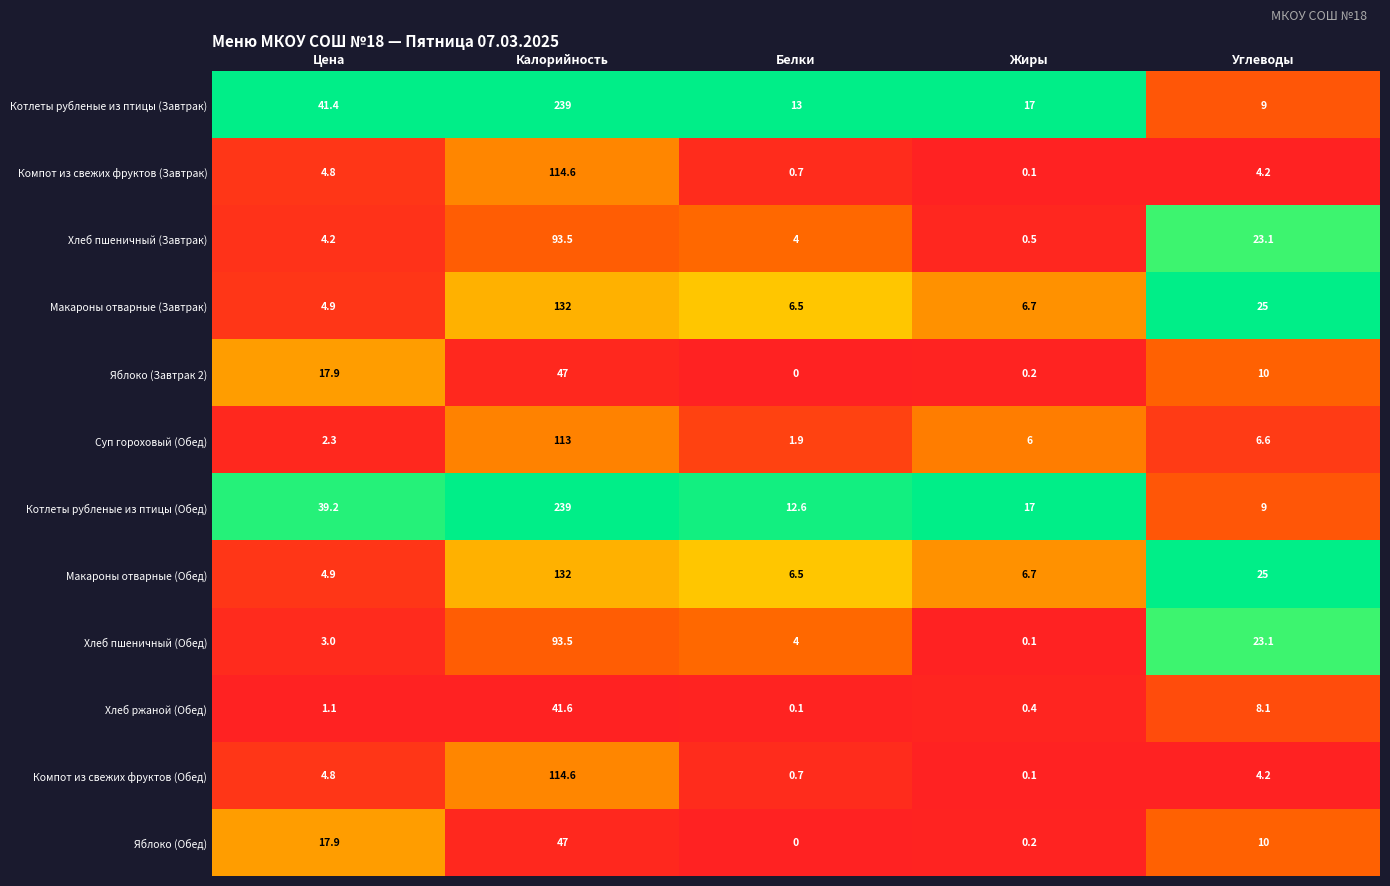

What is the spread (max minus min) of values at Калорийность?

197.4